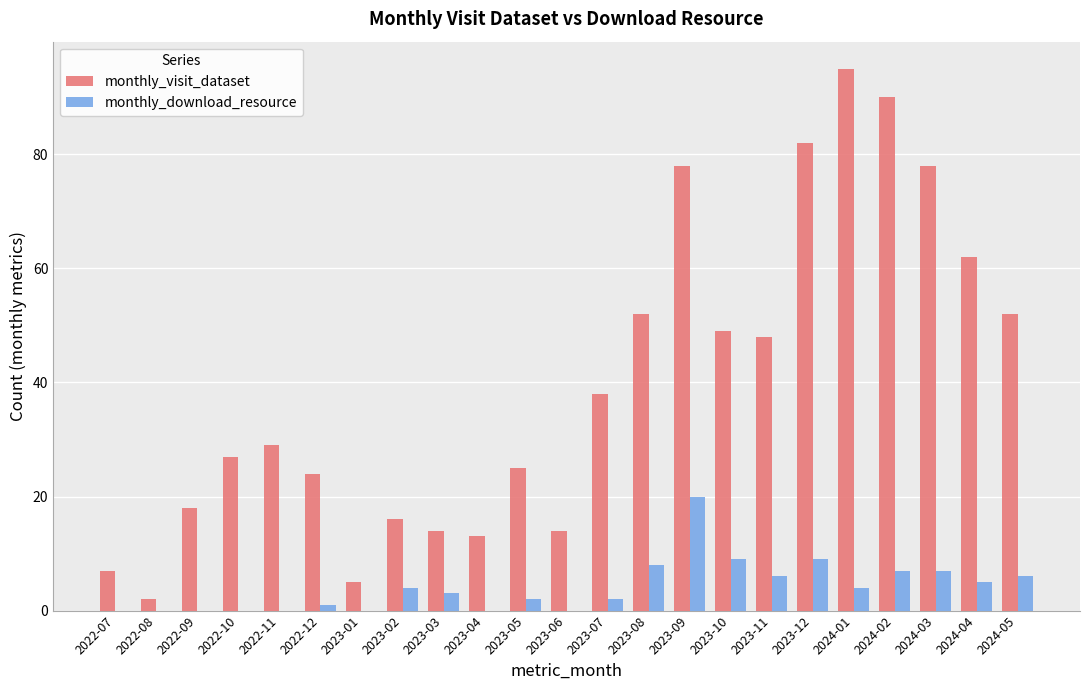

What is the average value of the monthly_download_resource series?

4